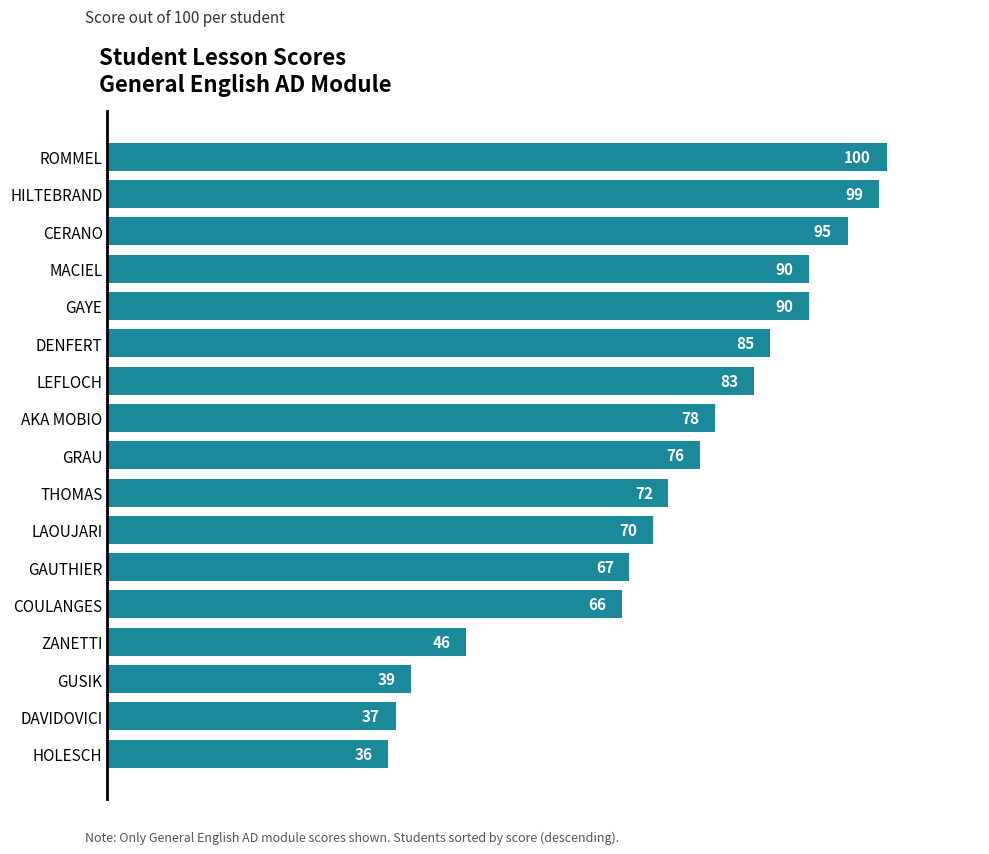

Where is the data nearest to the value 68?

GAUTHIER